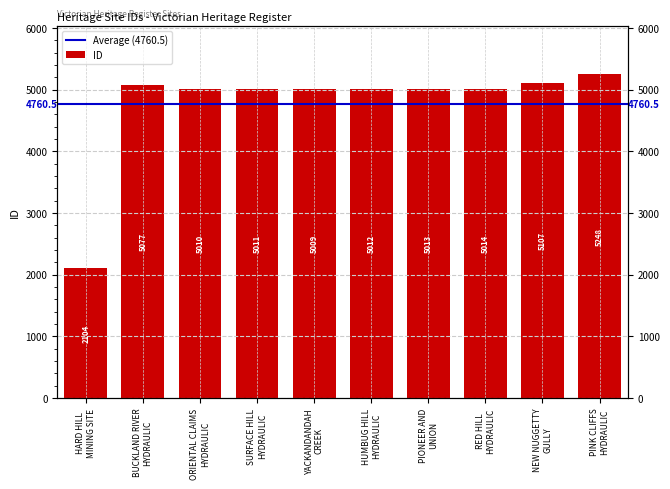

Count the number of data series in this chart.

1